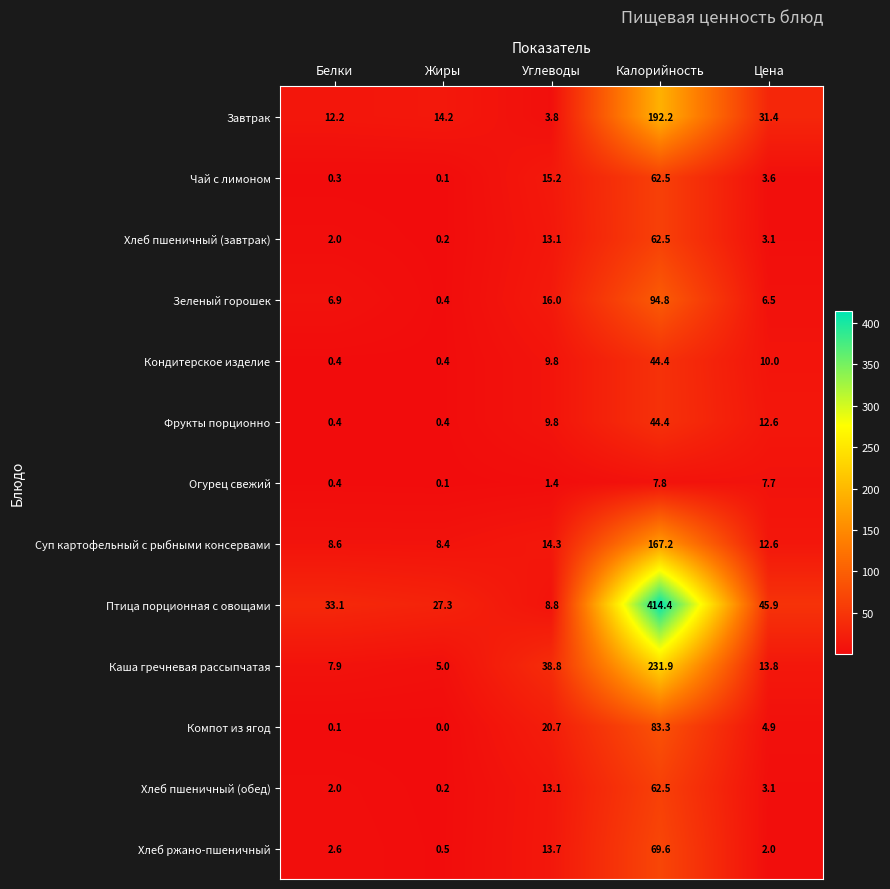

What is the average value of the Завтрак series?

50.8